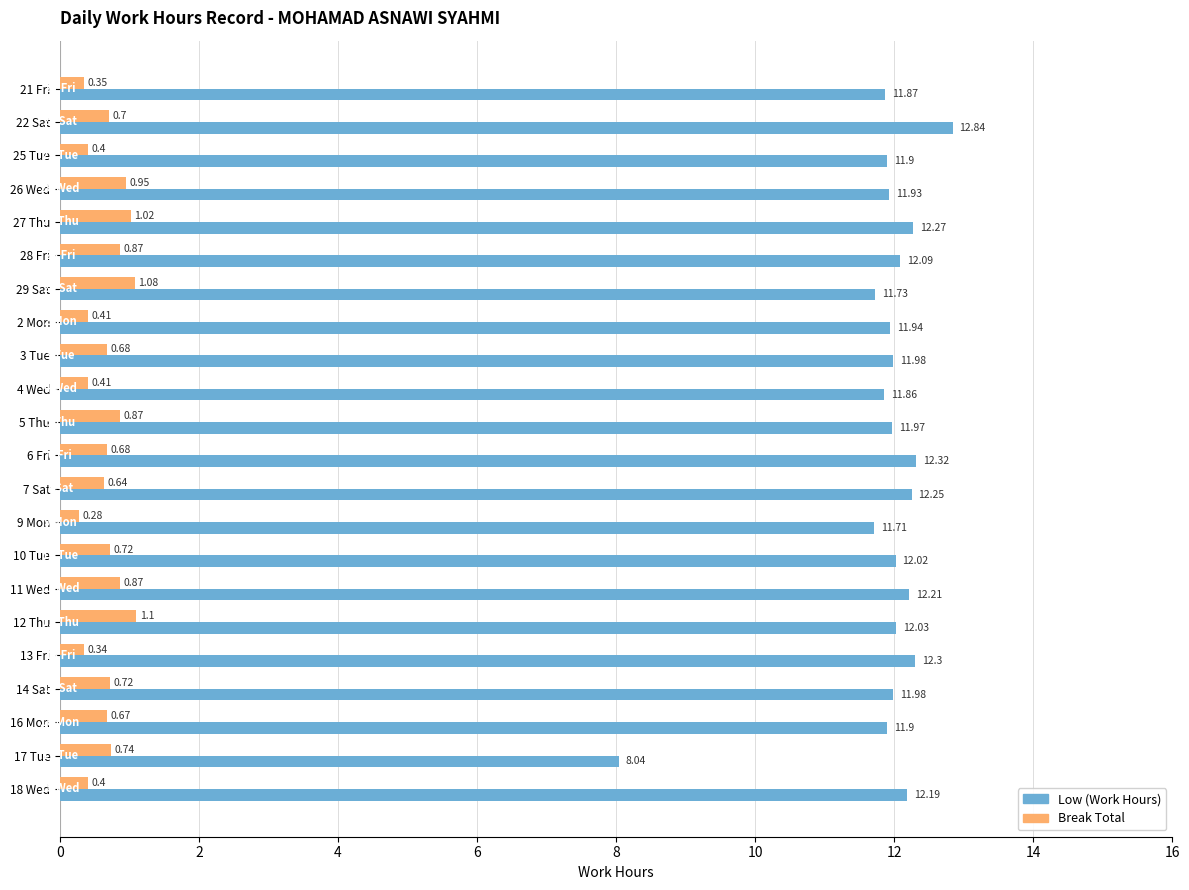

Which series has the widest spread of values?

Low (Work Hours)